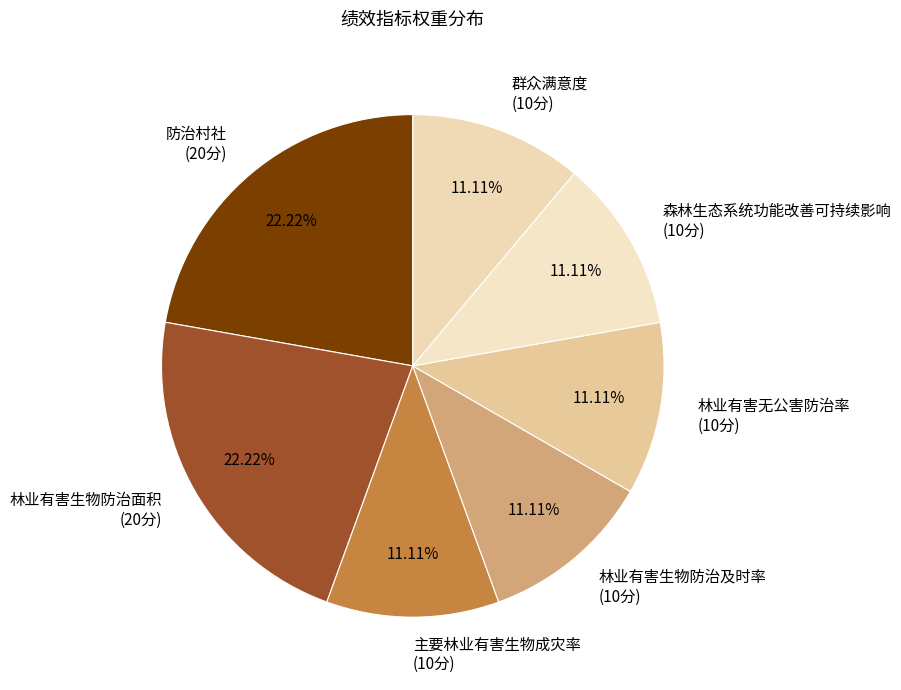

Do 林业有害生物防治及时率 and 群众满意度 together represent more than half of the pie?

No